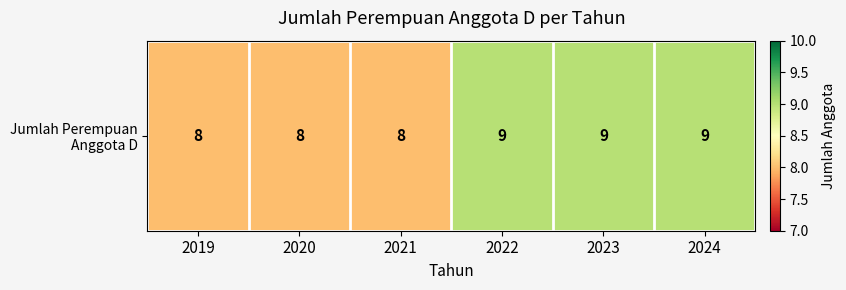

How many distinct data groups are displayed?

1